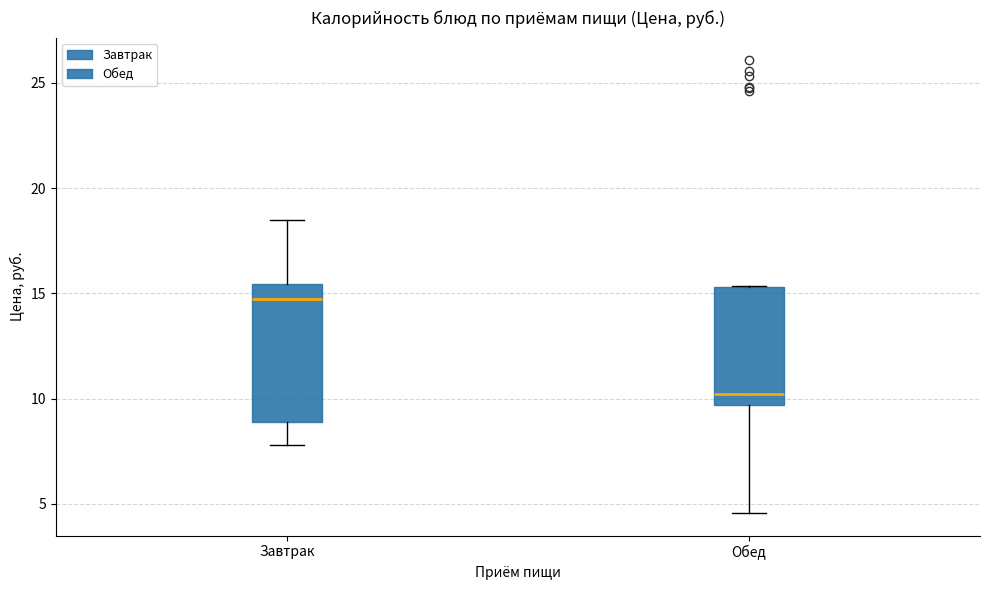

Which box's median line is the highest?

Завтрак